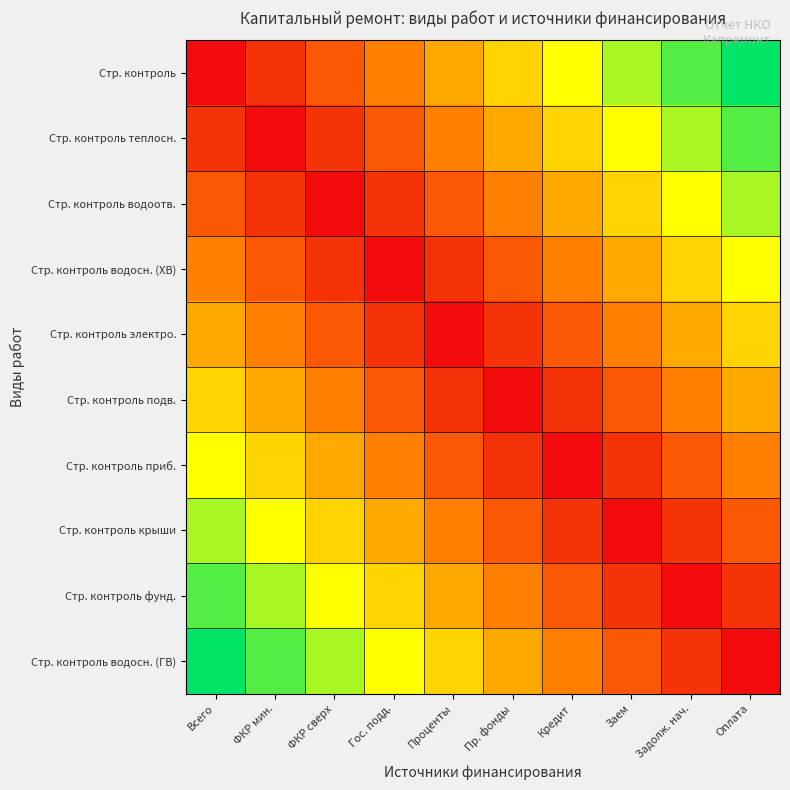

Reading right to left, extract all data points from this chart.

Стр. контроль: Оплата=1.0	Задолж. нач.=0.9	Заем=0.8	Кредит=0.7	Пр. фонды=0.6	Проценты=0.4	Гос. подд.=0.3	ФКР сверх=0.2	ФКР мин.=0.1	Всего=0.0
Стр. контроль теплосн.: Оплата=0.9	Задолж. нач.=0.8	Заем=0.7	Кредит=0.6	Пр. фонды=0.4	Проценты=0.3	Гос. подд.=0.2	ФКР сверх=0.1	ФКР мин.=0.0	Всего=0.1
Стр. контроль водоотв.: Оплата=0.8	Задолж. нач.=0.7	Заем=0.6	Кредит=0.4	Пр. фонды=0.3	Проценты=0.2	Гос. подд.=0.1	ФКР сверх=0.0	ФКР мин.=0.1	Всего=0.2
Стр. контроль водосн. (ХВ): Оплата=0.7	Задолж. нач.=0.6	Заем=0.4	Кредит=0.3	Пр. фонды=0.2	Проценты=0.1	Гос. подд.=0.0	ФКР сверх=0.1	ФКР мин.=0.2	Всего=0.3
Стр. контроль электро.: Оплата=0.6	Задолж. нач.=0.4	Заем=0.3	Кредит=0.2	Пр. фонды=0.1	Проценты=0.0	Гос. подд.=0.1	ФКР сверх=0.2	ФКР мин.=0.3	Всего=0.4
Стр. контроль подв.: Оплата=0.4	Задолж. нач.=0.3	Заем=0.2	Кредит=0.1	Пр. фонды=0.0	Проценты=0.1	Гос. подд.=0.2	ФКР сверх=0.3	ФКР мин.=0.4	Всего=0.6
Стр. контроль приб.: Оплата=0.3	Задолж. нач.=0.2	Заем=0.1	Кредит=0.0	Пр. фонды=0.1	Проценты=0.2	Гос. подд.=0.3	ФКР сверх=0.4	ФКР мин.=0.6	Всего=0.7
Стр. контроль крыши: Оплата=0.2	Задолж. нач.=0.1	Заем=0.0	Кредит=0.1	Пр. фонды=0.2	Проценты=0.3	Гос. подд.=0.4	ФКР сверх=0.6	ФКР мин.=0.7	Всего=0.8
Стр. контроль фунд.: Оплата=0.1	Задолж. нач.=0.0	Заем=0.1	Кредит=0.2	Пр. фонды=0.3	Проценты=0.4	Гос. подд.=0.6	ФКР сверх=0.7	ФКР мин.=0.8	Всего=0.9
Стр. контроль водосн. (ГВ): Оплата=0.0	Задолж. нач.=0.1	Заем=0.2	Кредит=0.3	Пр. фонды=0.4	Проценты=0.6	Гос. подд.=0.7	ФКР сверх=0.8	ФКР мин.=0.9	Всего=1.0